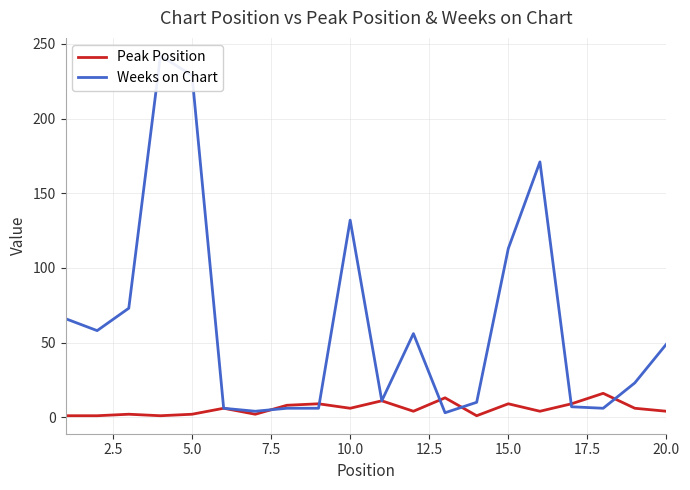

Does the chart have visible grid lines?

Yes